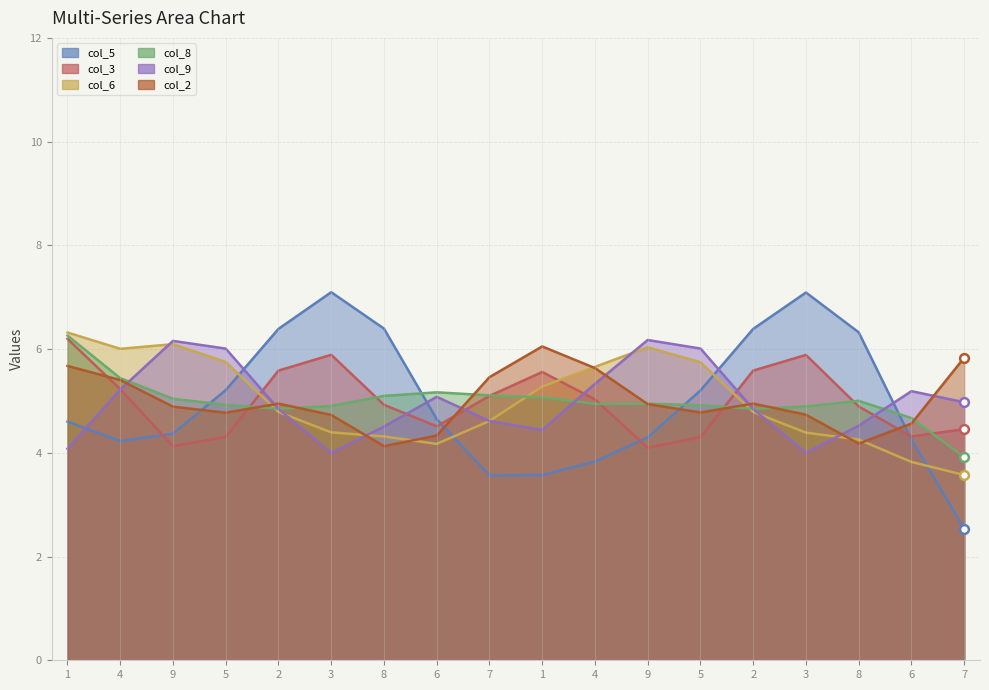

Which series reaches the maximum Y coordinate?

col_5